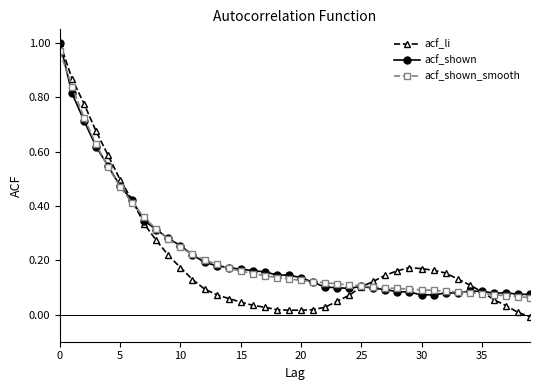

List the series in order of their peak value, highest first.

acf_li, acf_shown, acf_shown_smooth